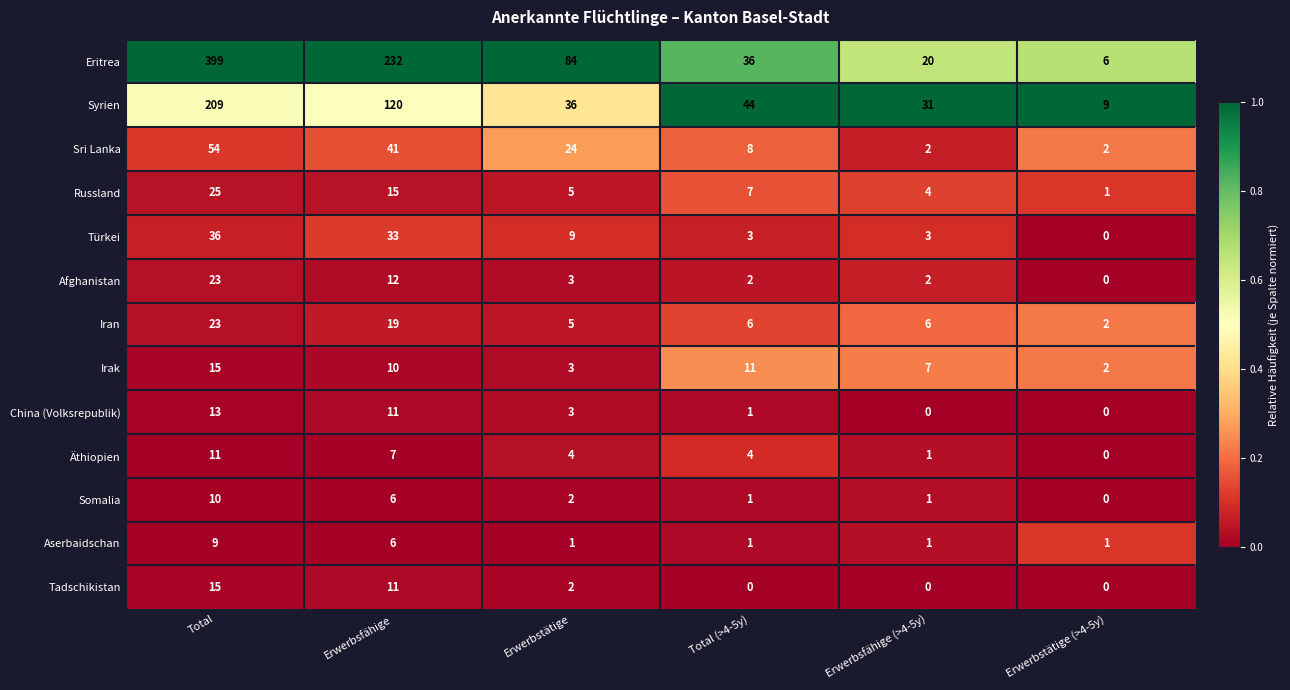

Between Erwerbstätige and Total (>4-5y), which series saw the biggest shift?

Eritrea